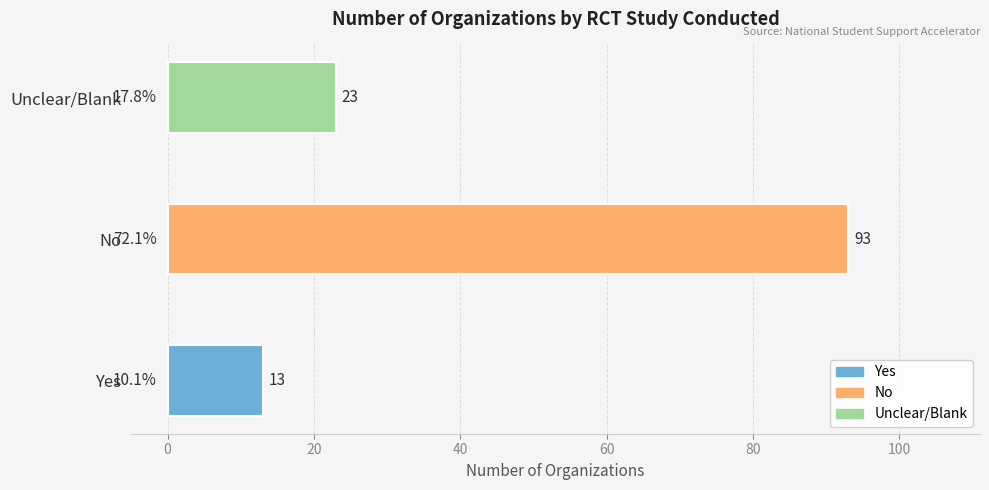

Which label corresponds to the smallest value in the chart?

Yes